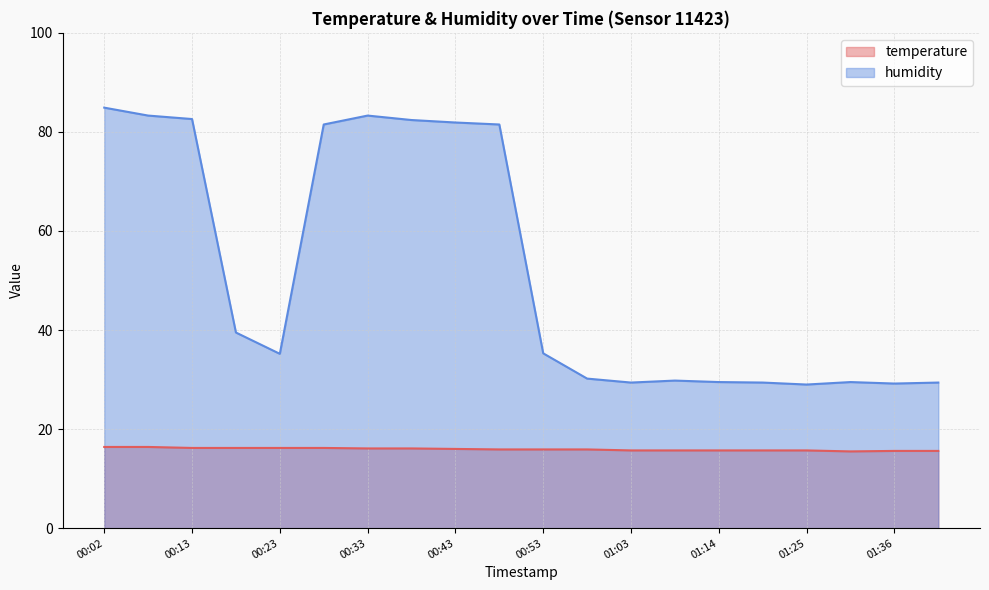

What is the label of the 14th point from the right?

00:33